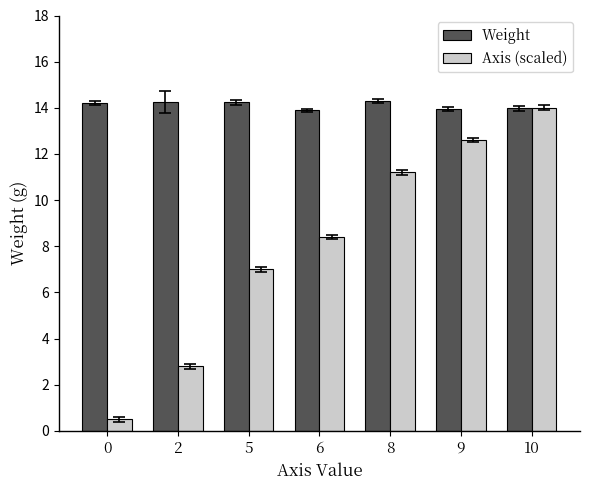

The Axis (scaled) series shows 8.4 at 6. True or false?

True